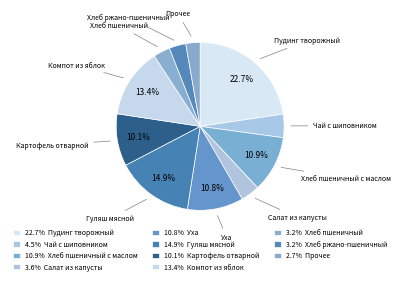

Which slice is the largest?

Пудинг творожный